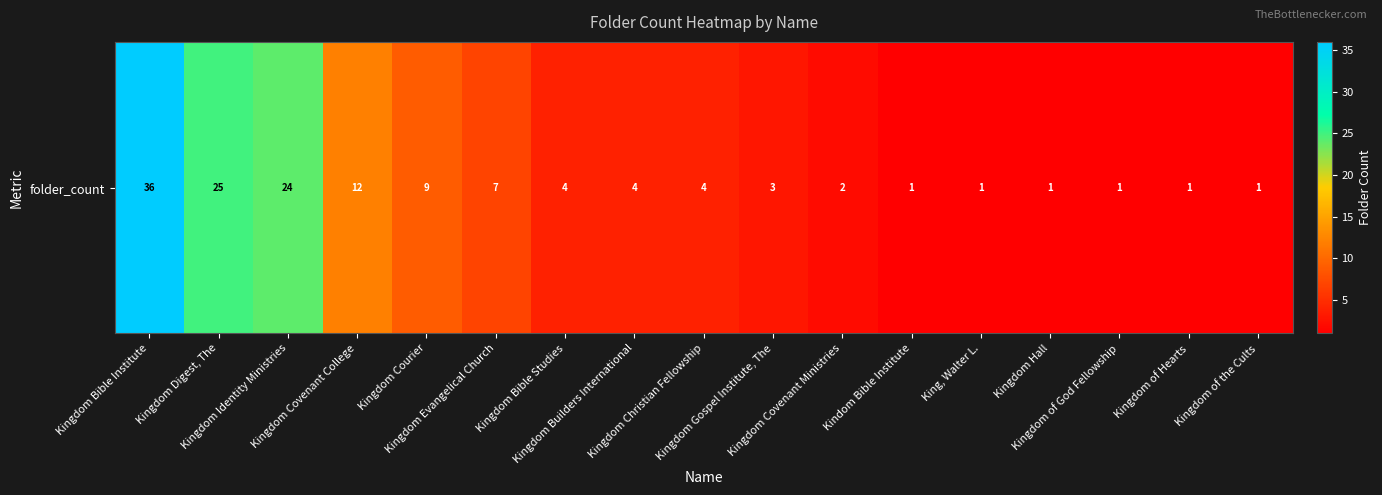

Is it true that the value at Kingdom Hall is 1?

False